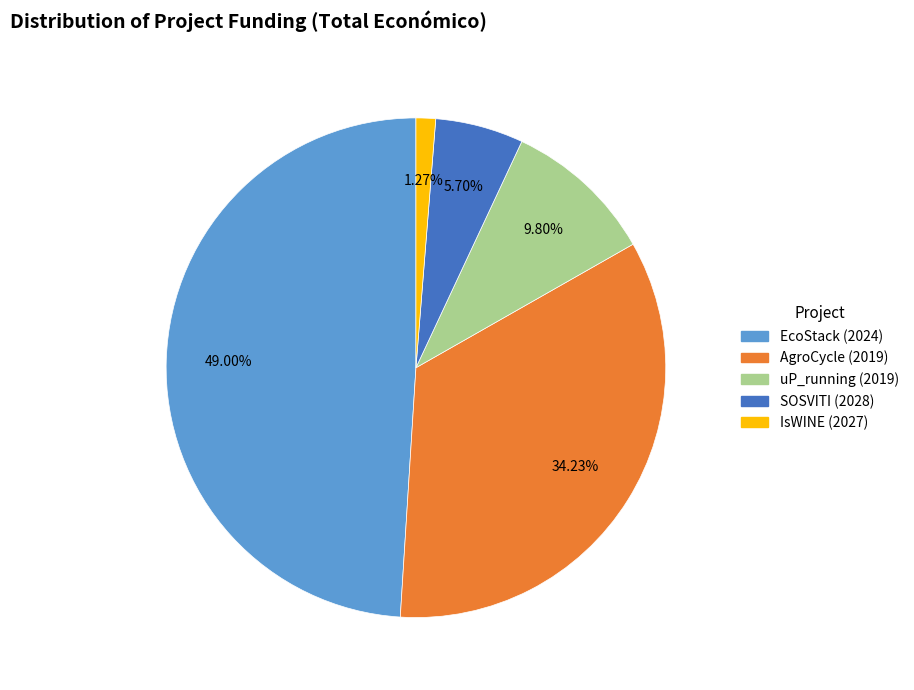

What is the ratio of the value at IsWINE (2027) to the value at uP_running (2019)?

0.1